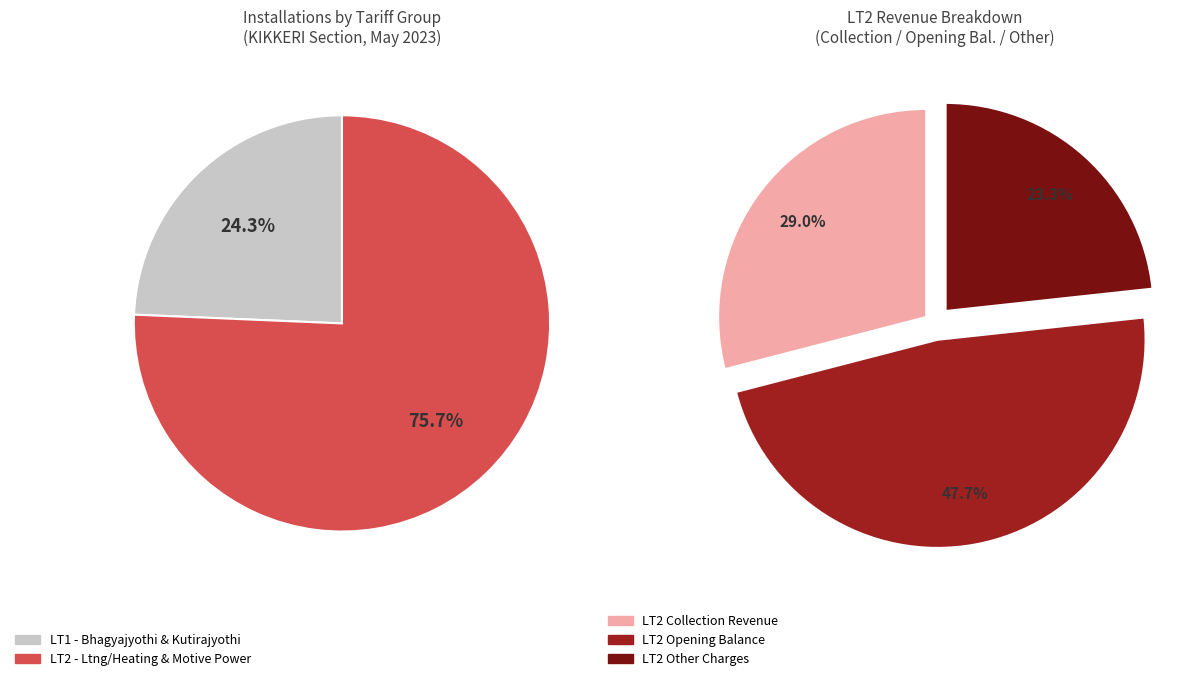

How much of the chart is everything except LT1?

75.7%